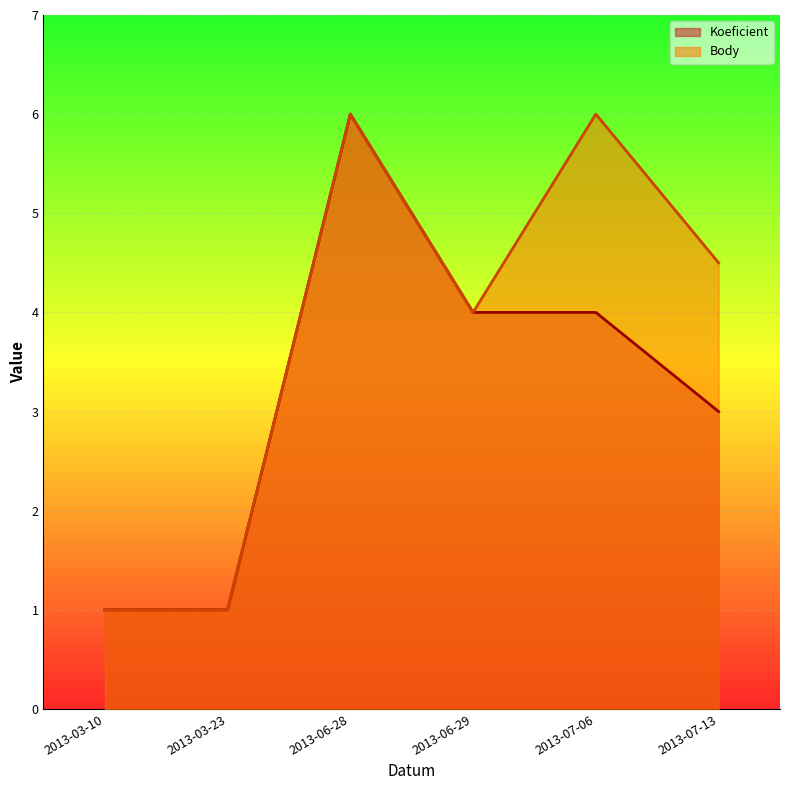

Reading left to right, transcribe all the data shown in this chart.

Koeficient: 2013-03-10=1.0	2013-03-23=1.0	2013-06-28=6.0	2013-06-29=4.0	2013-07-06=4.0	2013-07-13=3.0
Body: 2013-03-10=1.0	2013-03-23=1.0	2013-06-28=6.0	2013-06-29=4.0	2013-07-06=6.0	2013-07-13=4.5